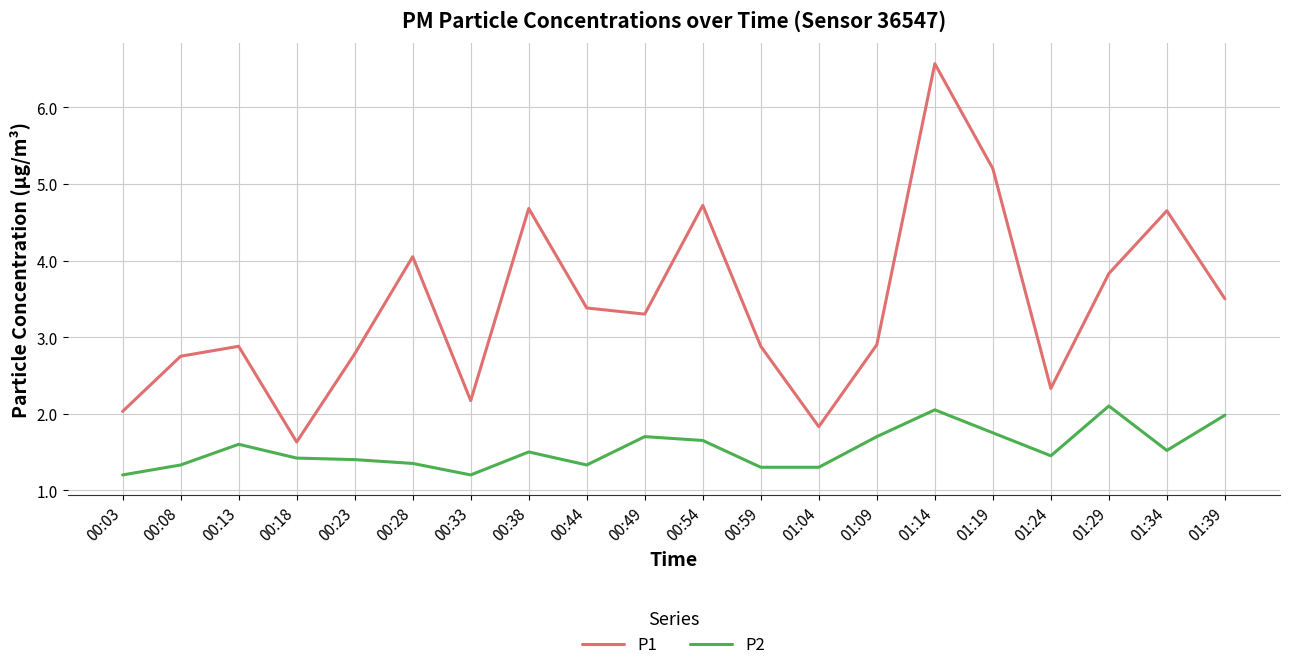

What is the total value across all series at 01:04?

3.1